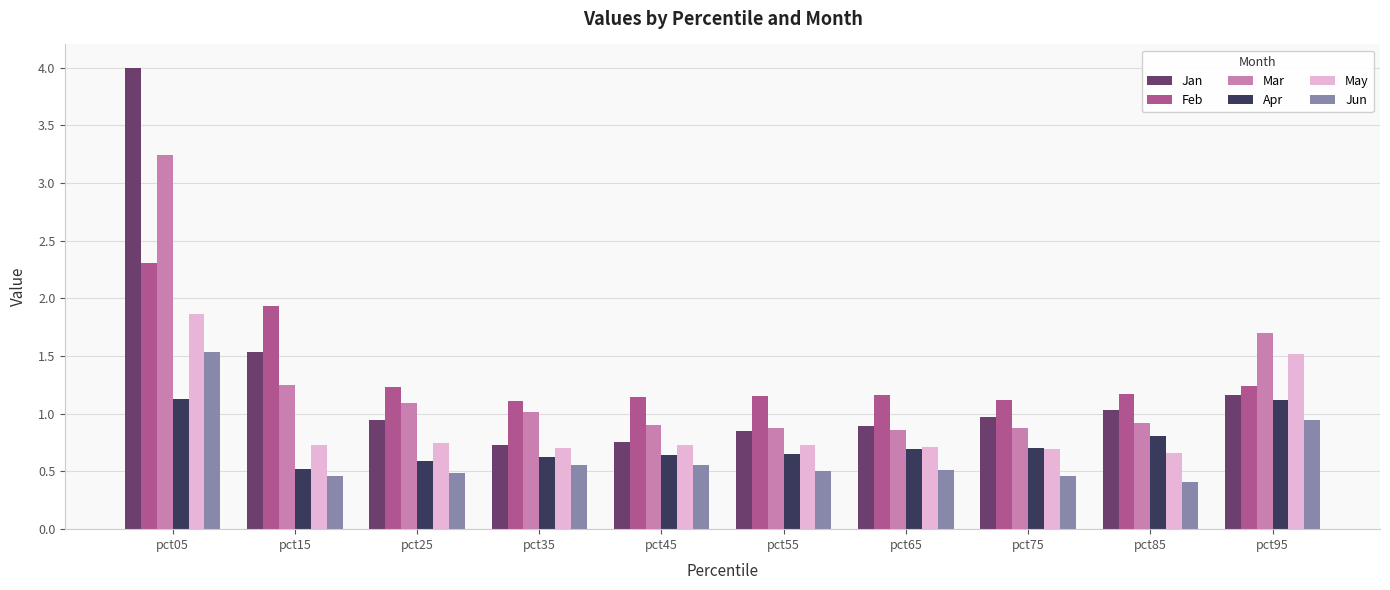

What is the difference between the Mar values at pct85 and pct15?

0.3